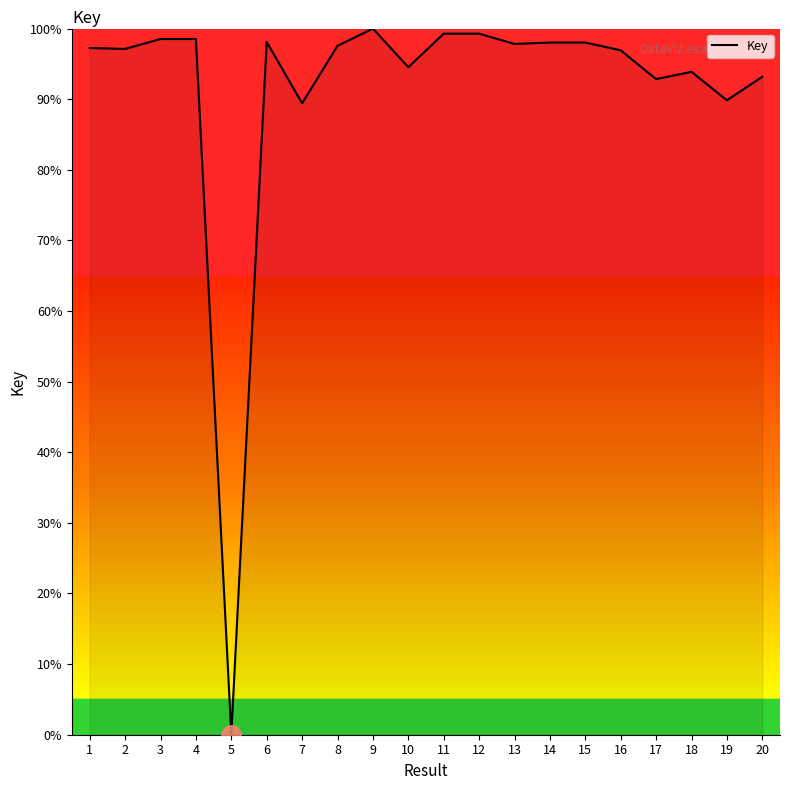

True or false: the data shows 49.1 at 16.

False